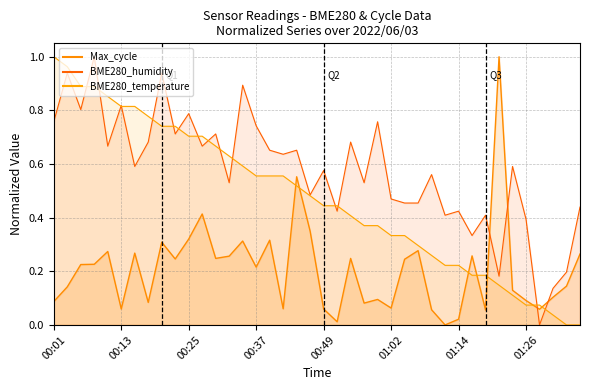

At which label is BME280_temperature_line closest to 0?

38